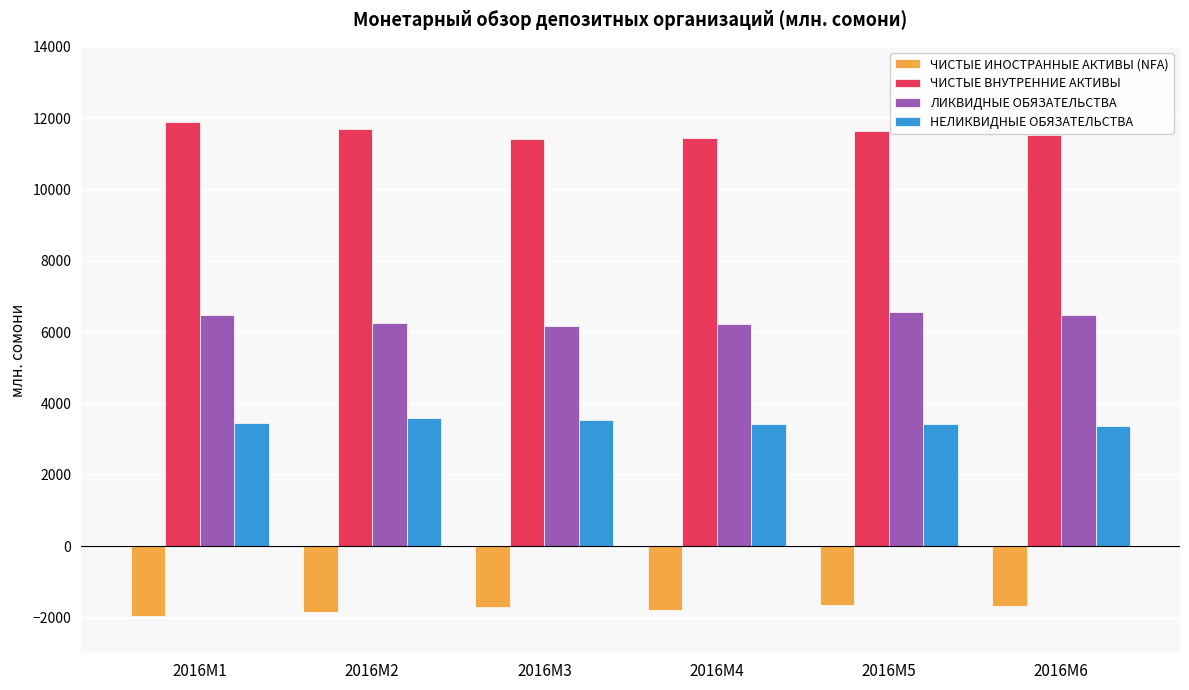

How many data points does each series have?

6